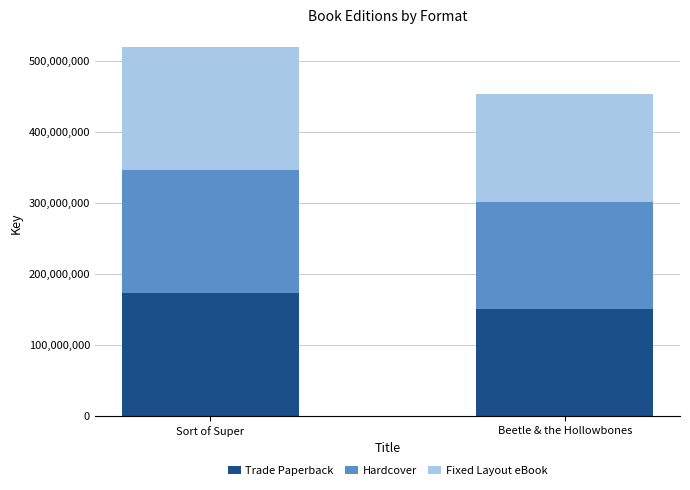

At which label does Trade Paperback reach its minimum?

Beetle & the Hollowbones